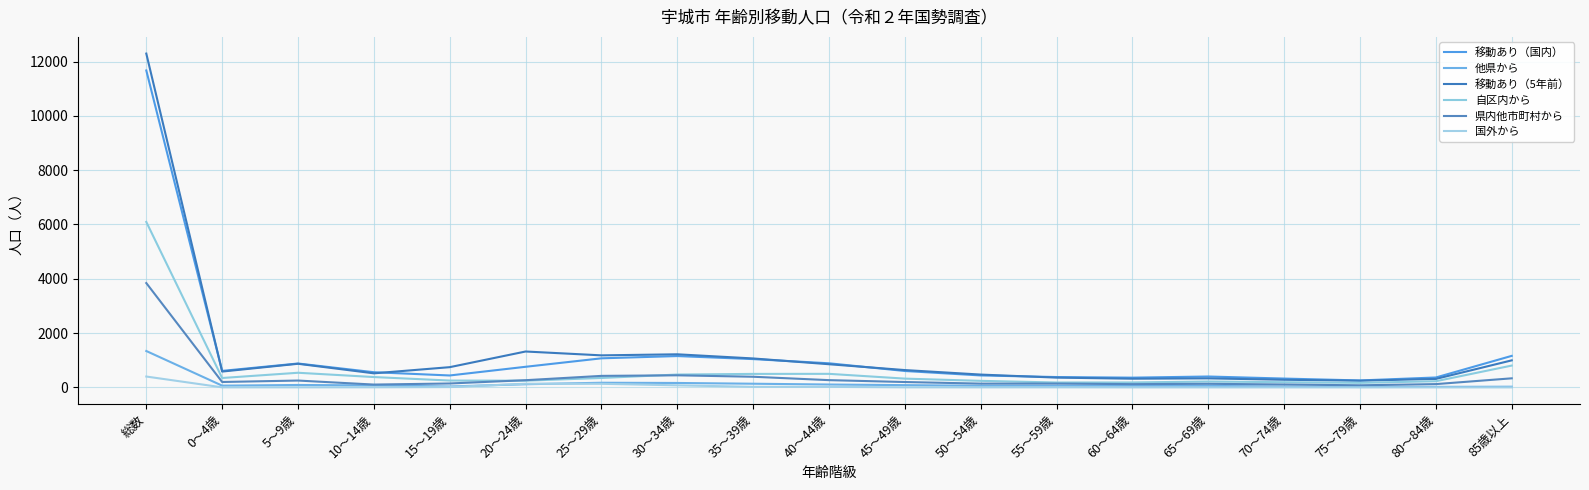

Reading left to right, extract all data points from this chart.

移動あり（国内）: 11674	607	879	558	438	758	1070	1153	1041	887	603	439	380	358	400	324	255	364	1160
他県から: 1339	63	88	72	33	115	170	162	134	105	82	60	60	58	54	28	13	18	24
移動あり（5年前）: 12296	582	869	517	744	1321	1179	1218	1065	852	637	471	359	319	332	280	245	311	995
自区内から: 6094	345	538	380	251	246	346	472	496	498	322	240	179	181	215	190	166	226	803
県内他市町村から: 3842	198	251	103	143	264	423	444	391	266	197	138	139	119	131	106	76	120	333
国外から: 399	1	2	3	11	133	131	75	20	18	2	1	2	0	0	0	0	0	0